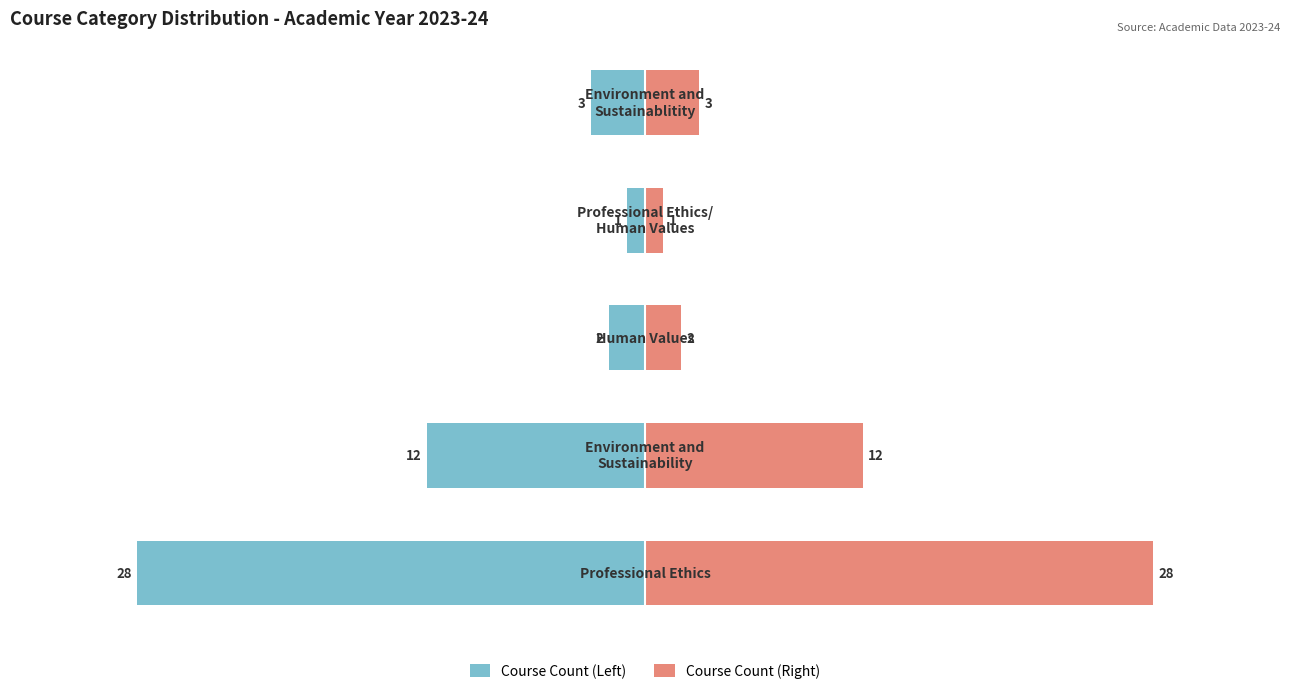

At −30, list the series in order from largest to smallest.

Course Count (Right), Course Count (Left)